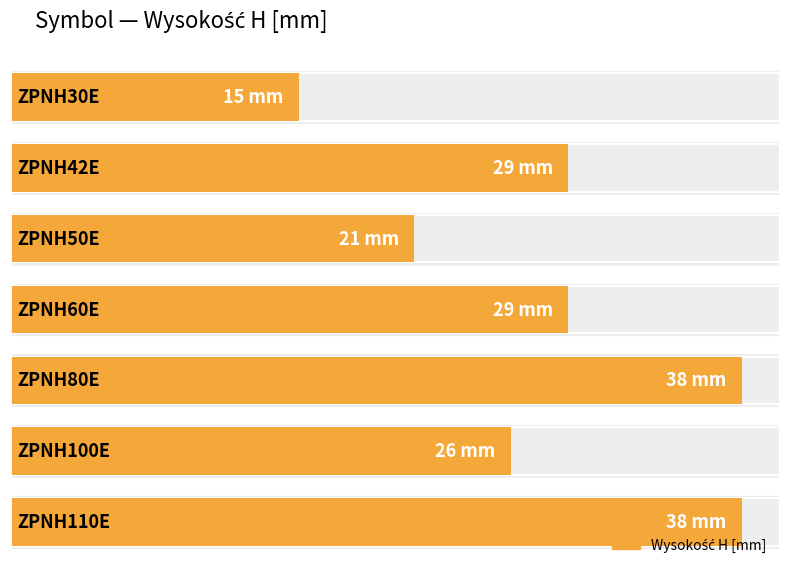

What is the difference between the values at ZPNH100E and ZPNH60E?

3